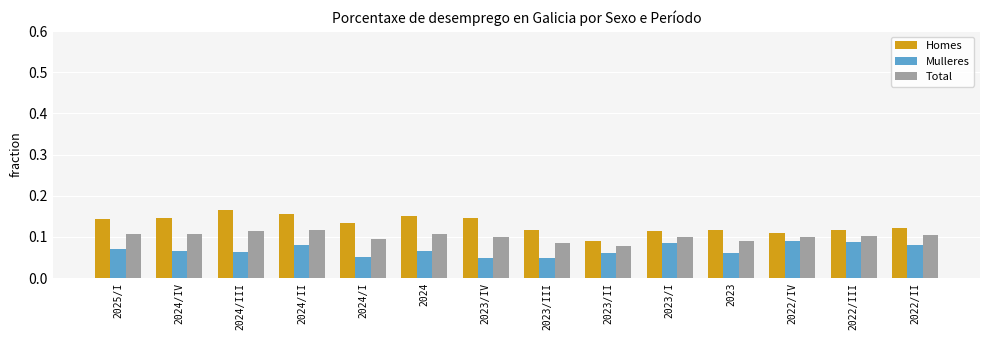

Rank the series by their average value, from highest to lowest.

Homes, Total, Mulleres